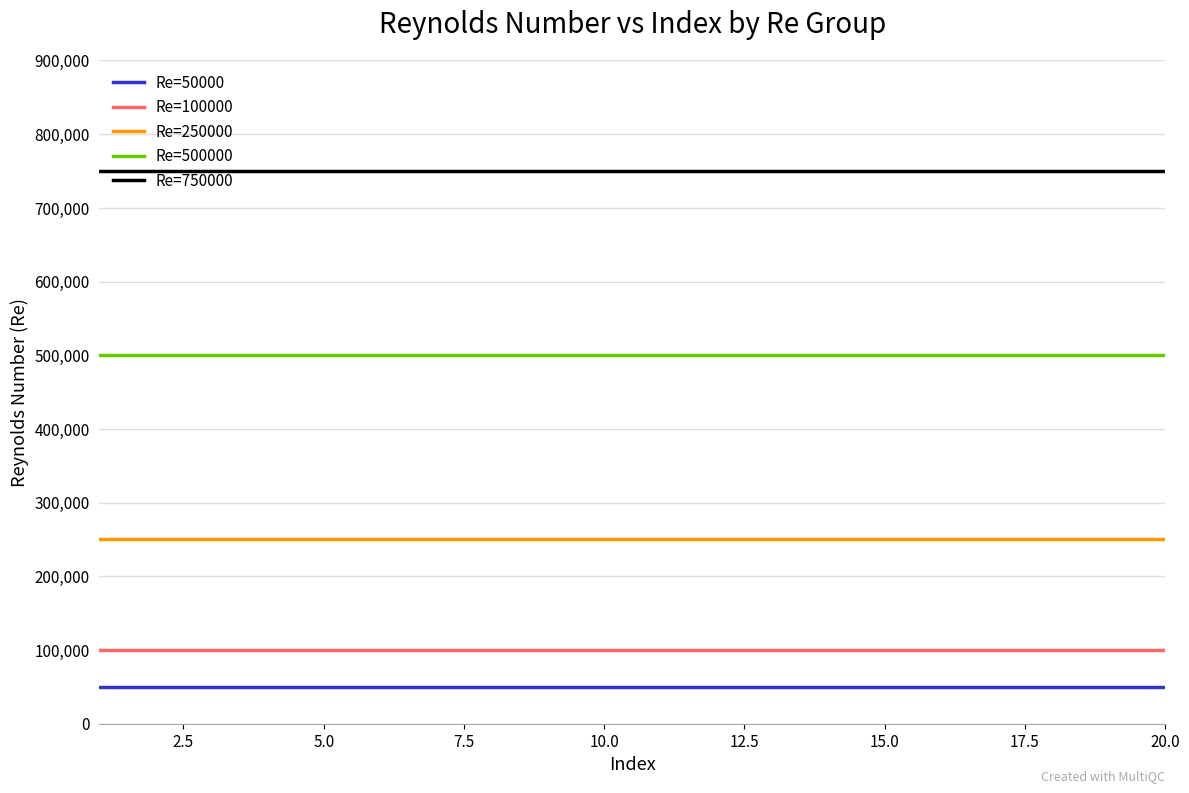

Does the chart have visible grid lines?

Yes